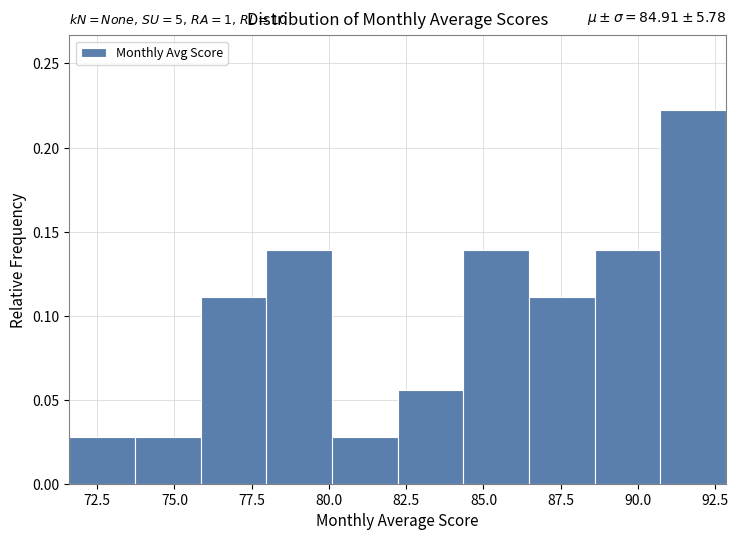

Which range on the x-axis has the tallest bar?

90.5 to 93.0